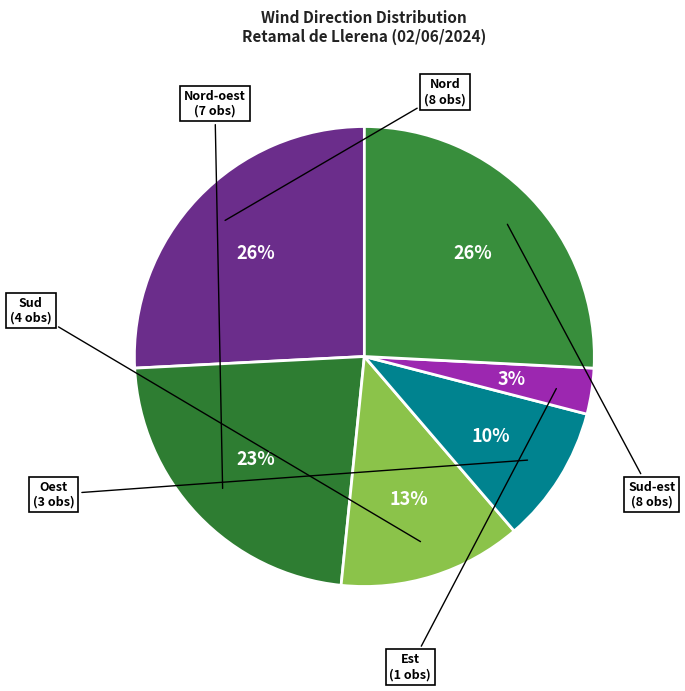

To the nearest percent, what is the difference between the largest and smallest slice percentages?

23%